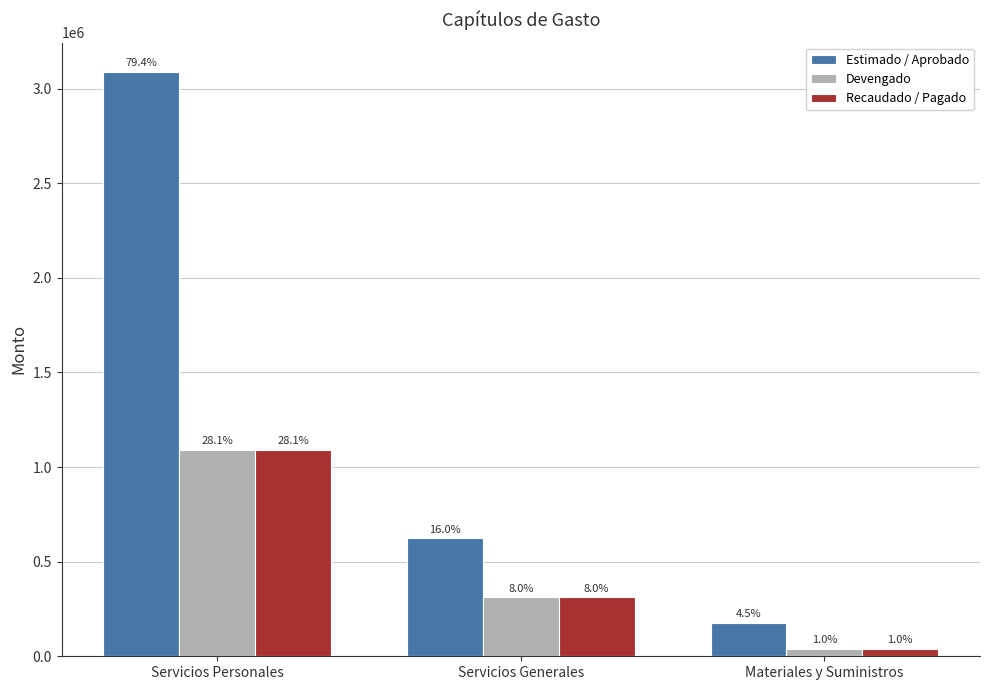

The value of Estimado / Aprobado at Materiales y Suministros is 176678.4. True or false?

True